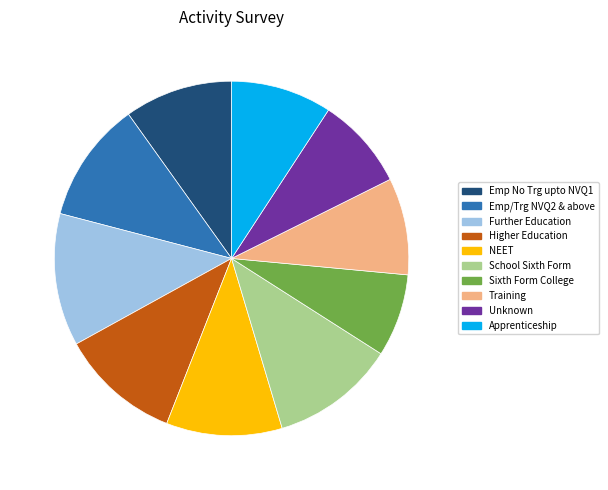

What is the smallest slice in the pie chart?

Sixth Form College